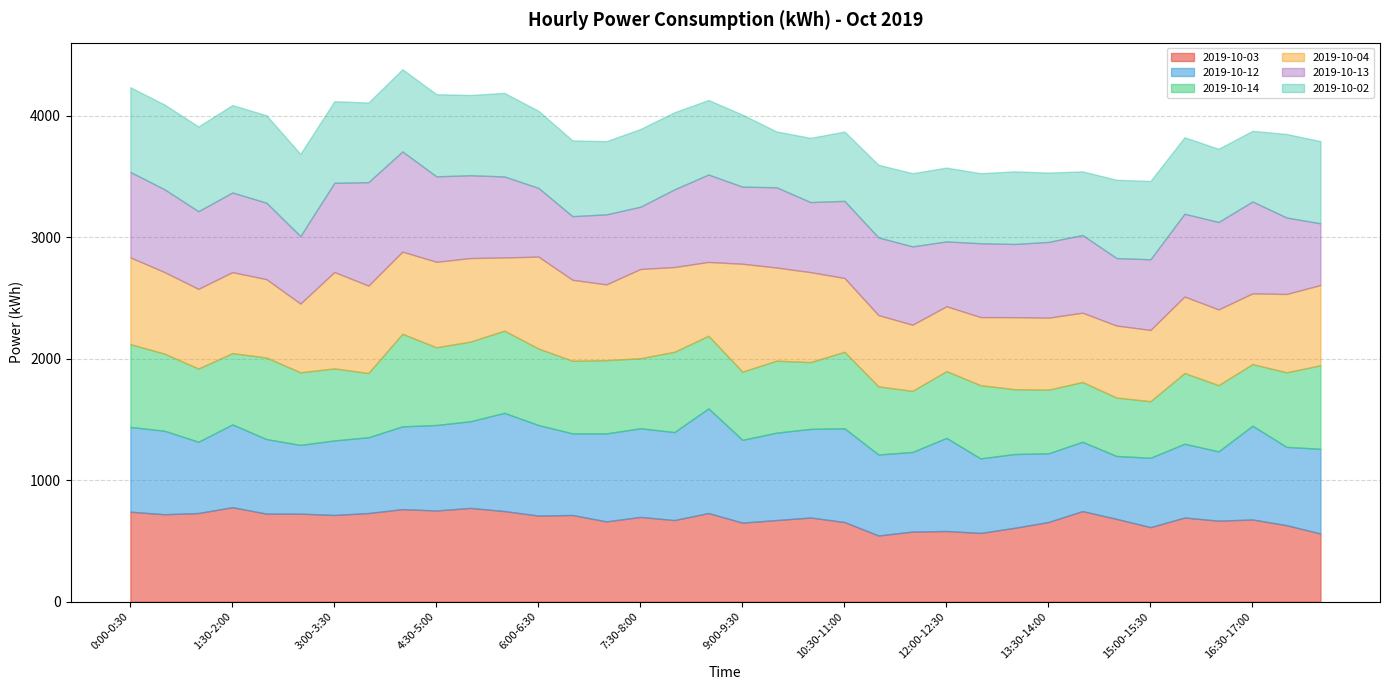

Where do 2019-10-03 and 2019-10-02 first cross each other?

10:30-11:00 and 11:00-11:30